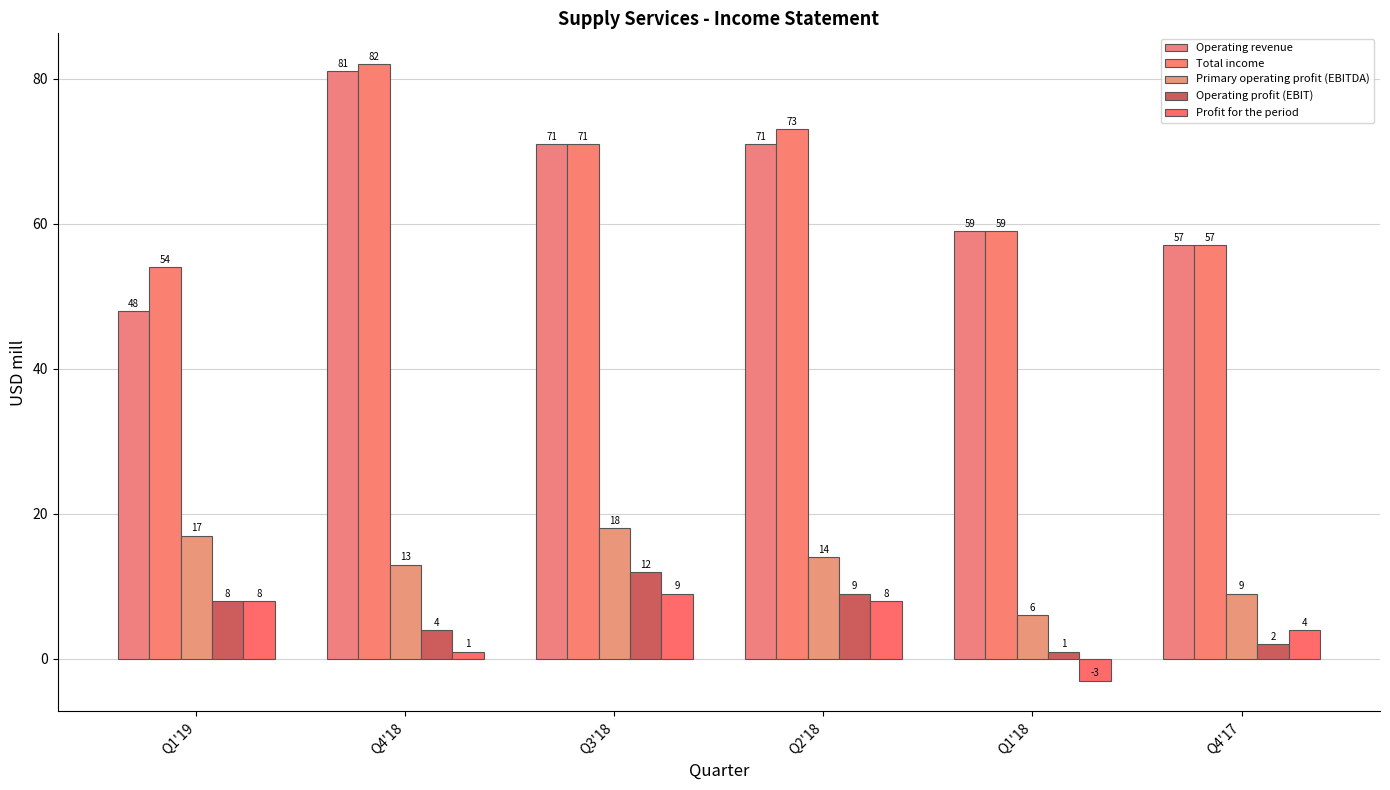

Which series has the largest total across all categories?

Total income